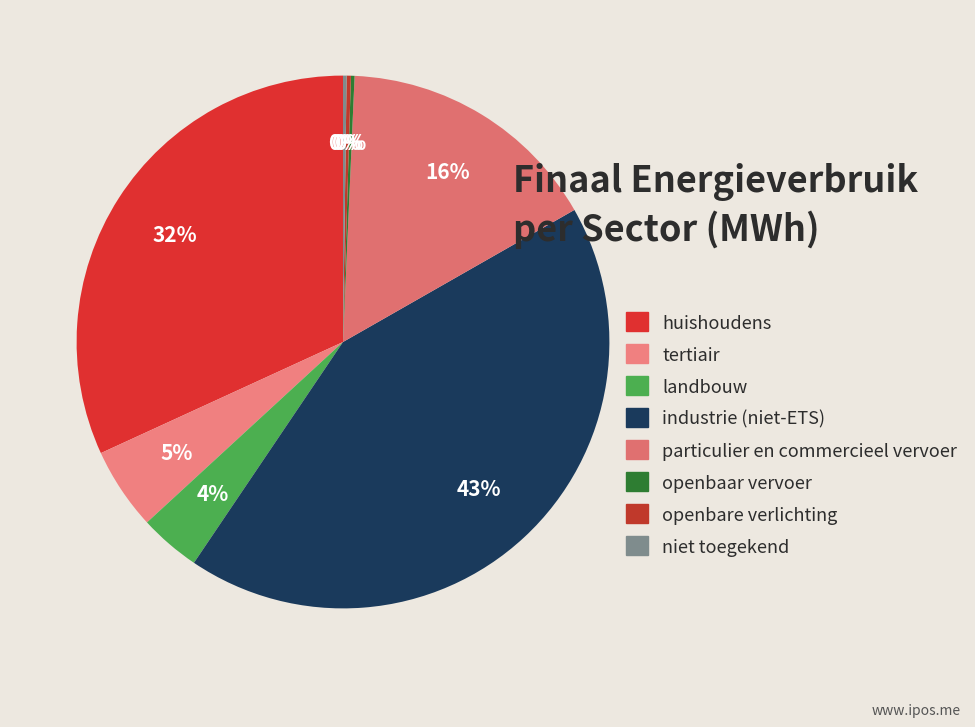

What is the change in value from tertiair to openbare verlichting?

-10200.2